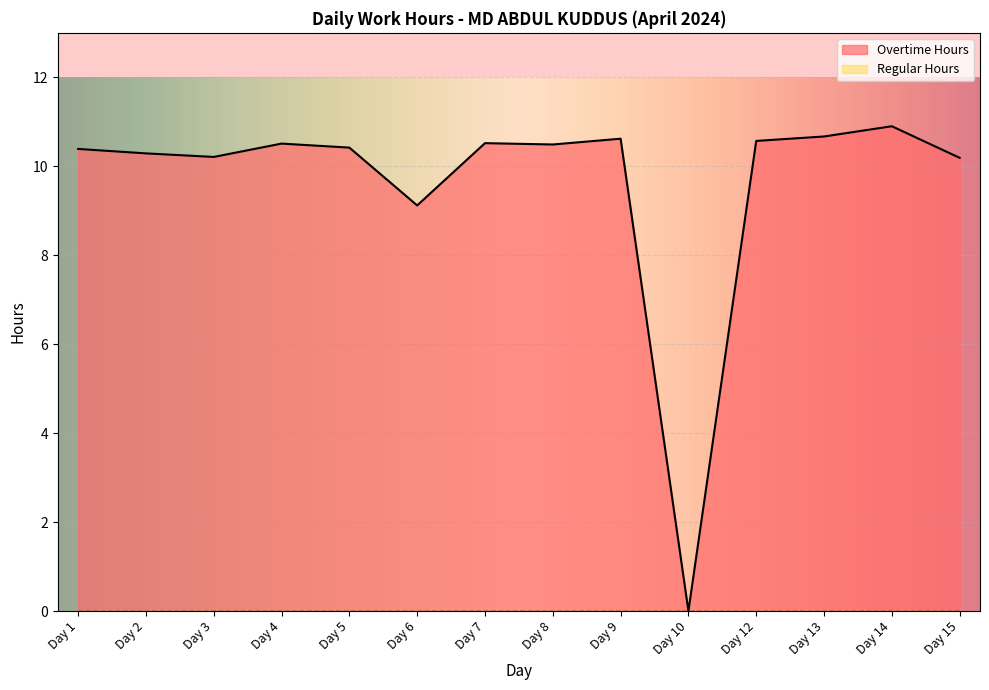

Rank the categories by value from highest to lowest.

Day 14, Day 13, Day 9, Day 12, Day 7, Day 4, Day 8, Day 5, Day 1, Day 2, Day 3, Day 15, Day 6, Day 10